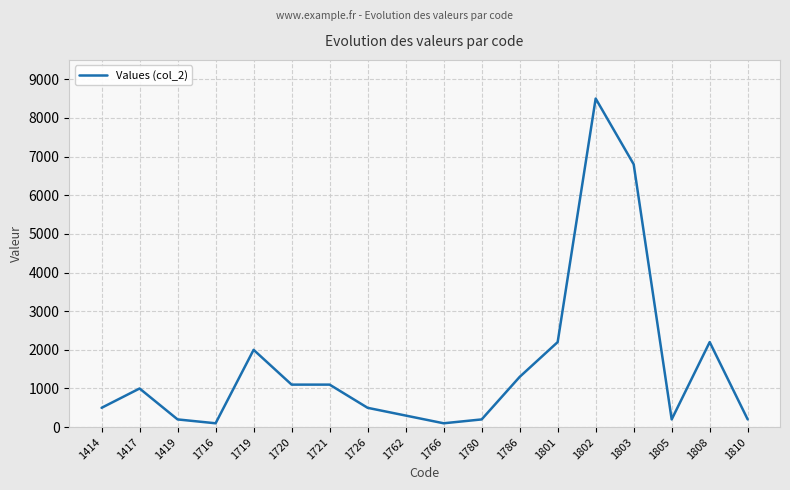

Which has a higher value, 1419 or 1762?

1762